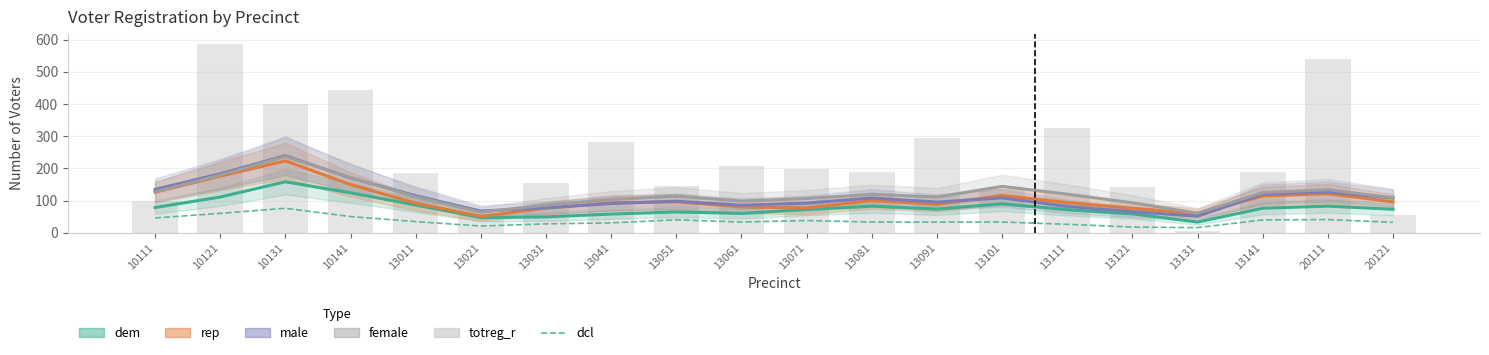

Rank the series at 13021 from lowest to highest value.

dcl, dem, rep, totreg_r, female, male